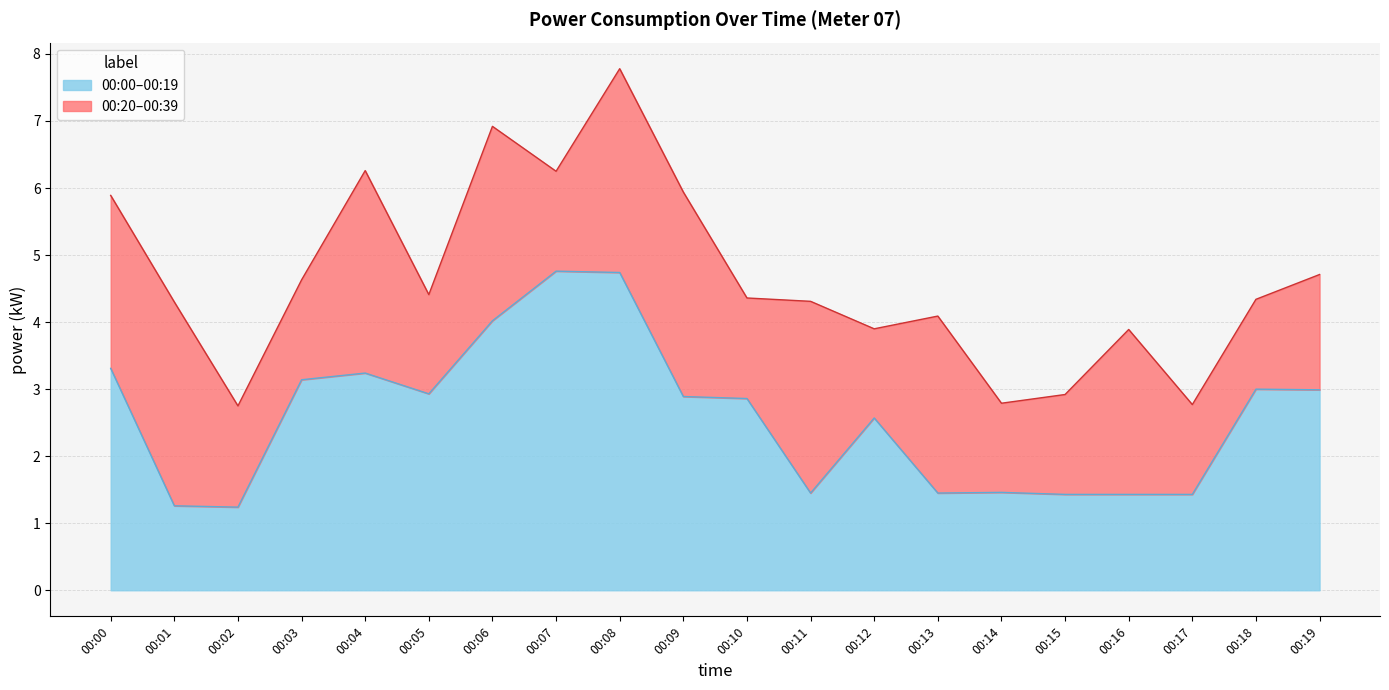

What is the maximum value for 00:00–00:19?

4.8